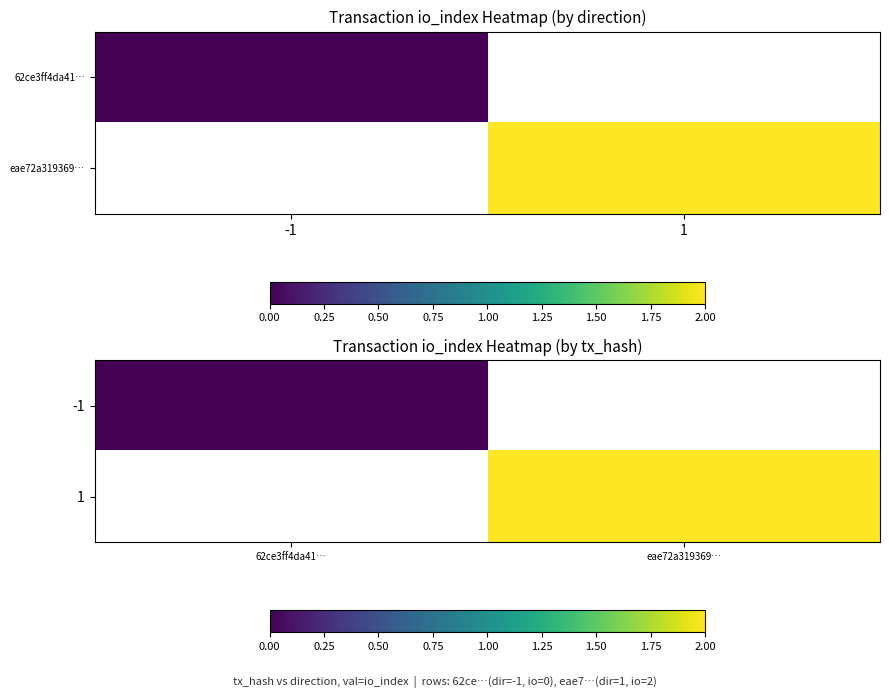

Is the value of 1 at eae72a319369… greater than the value of -1 at eae72a319369…?

No